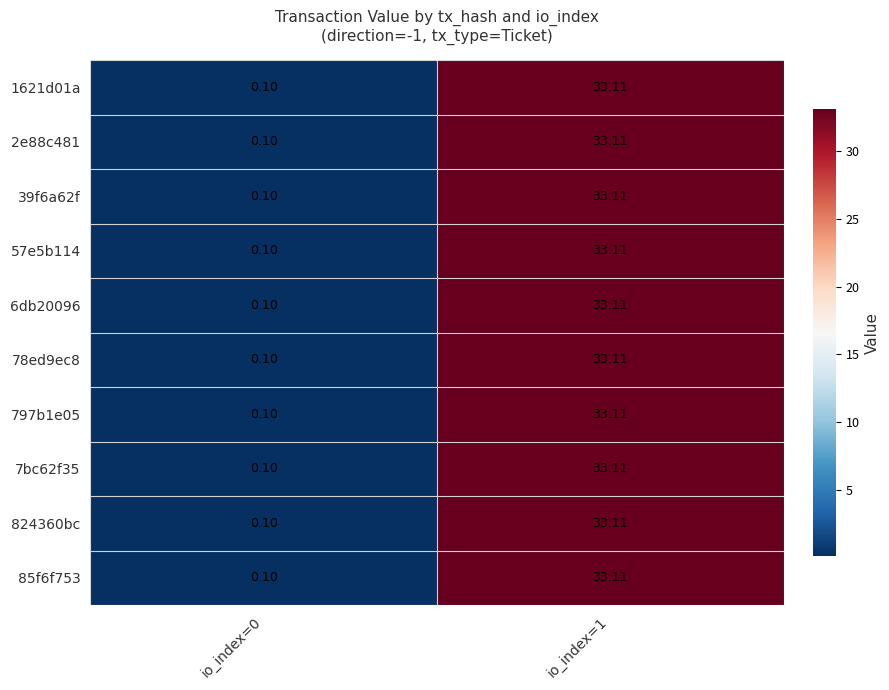

Is the value of 1621d01a at io_index=0 greater than the value of 39f6a62f at io_index=1?

No